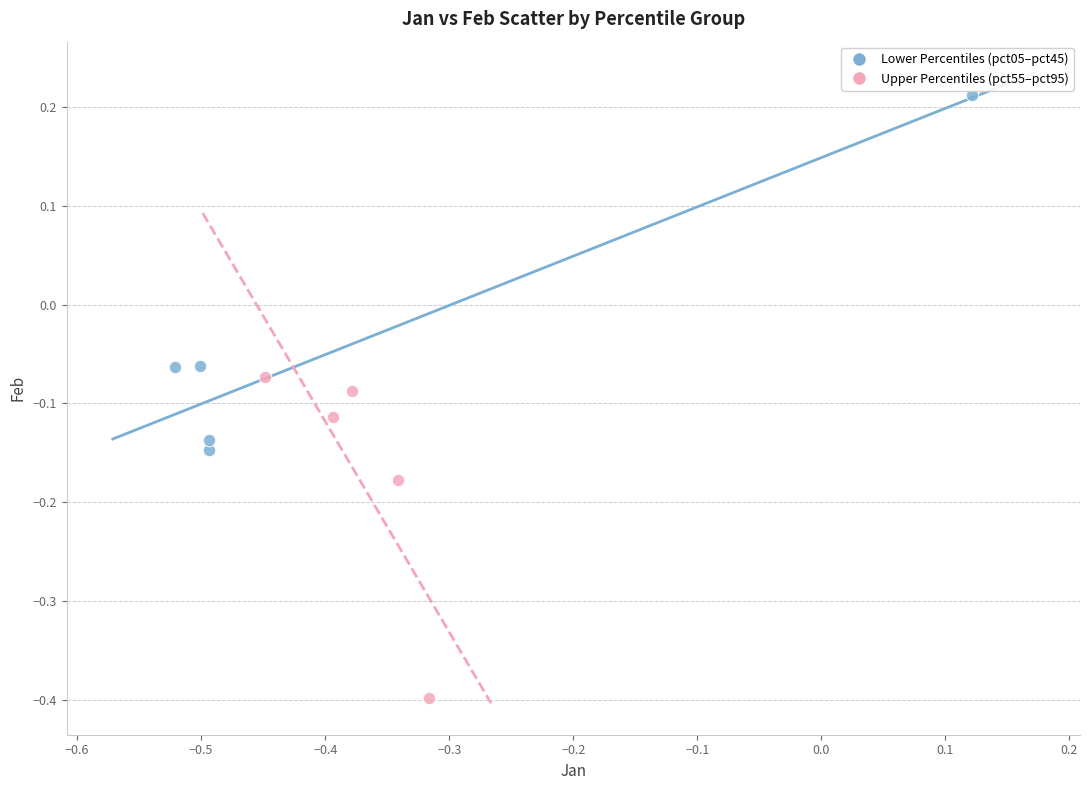

Which series contains the highest Y value?

Lower Percentiles (pct05–pct45)